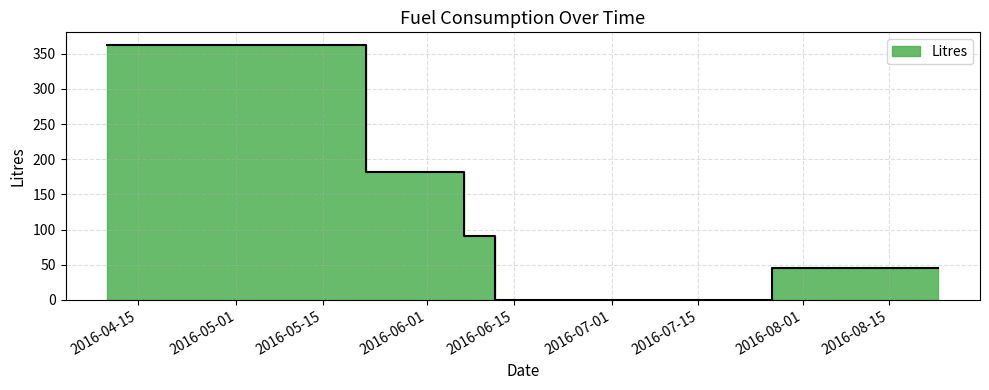

How many lines are shown in the chart?

1